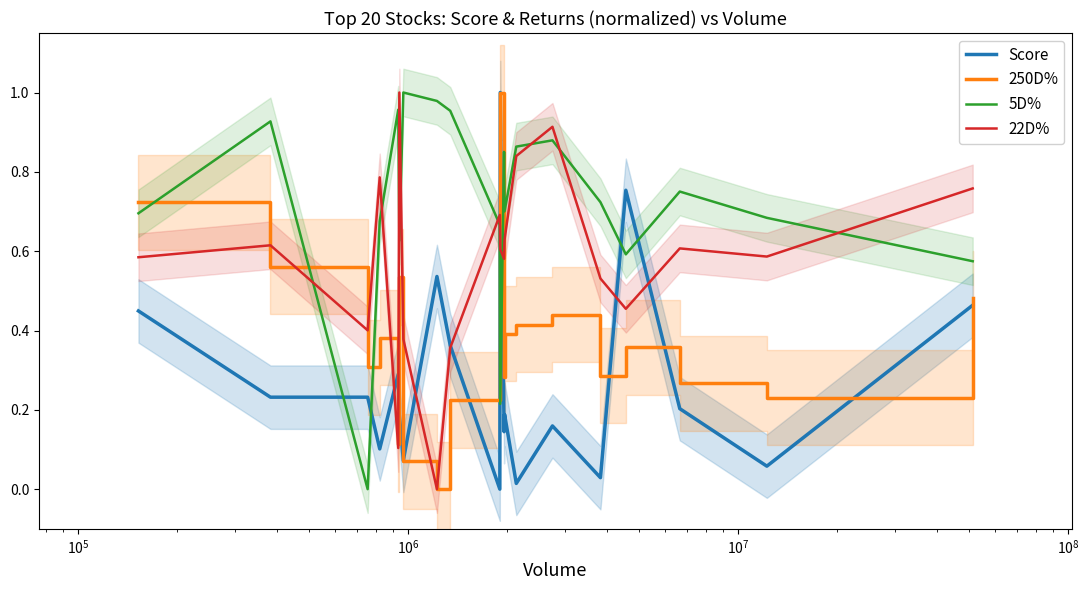

How many times do Score and 5D% cross each other?

6